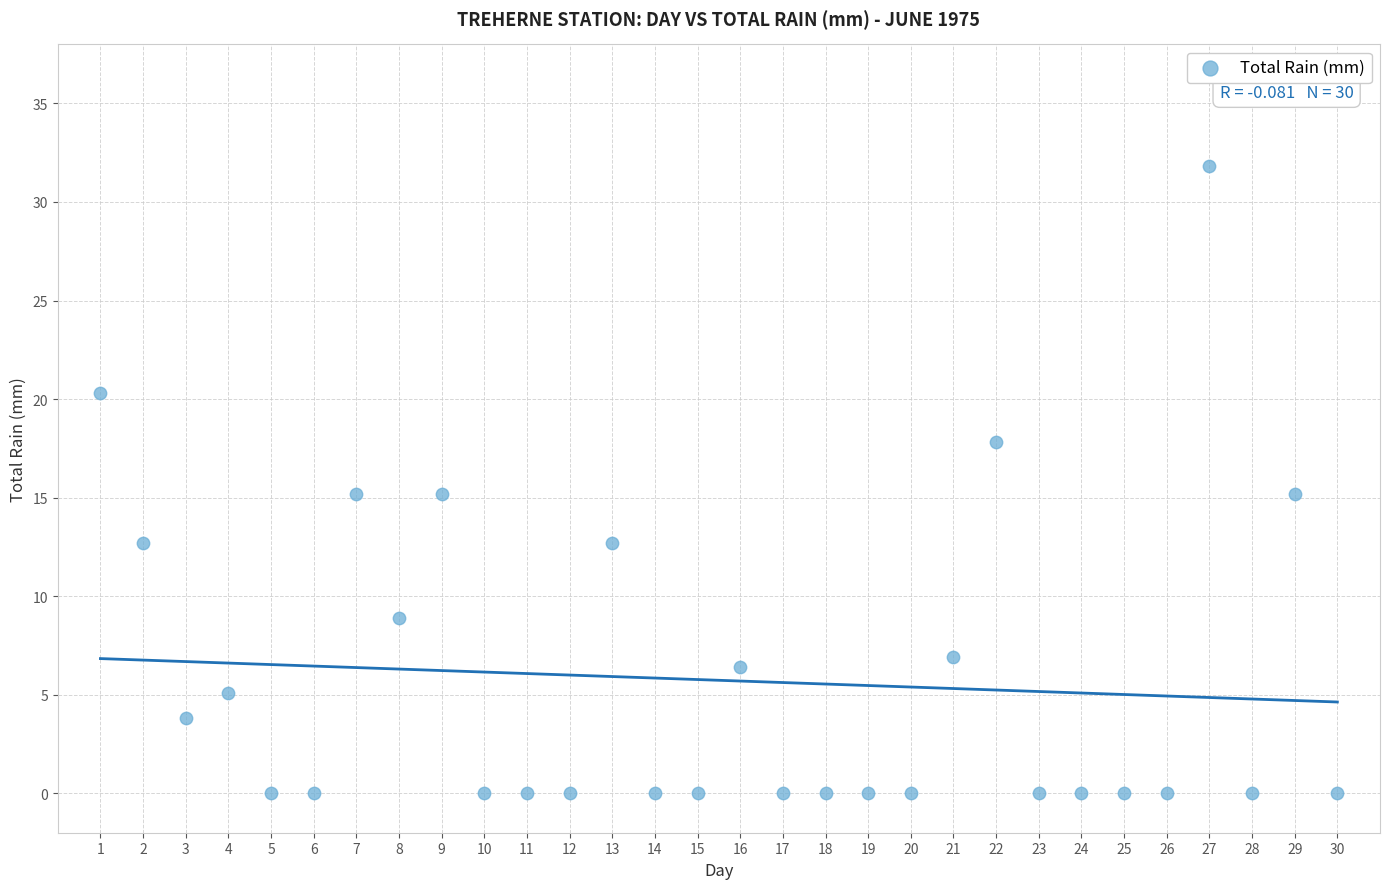

What is the range of X values (max minus min)?

29.0